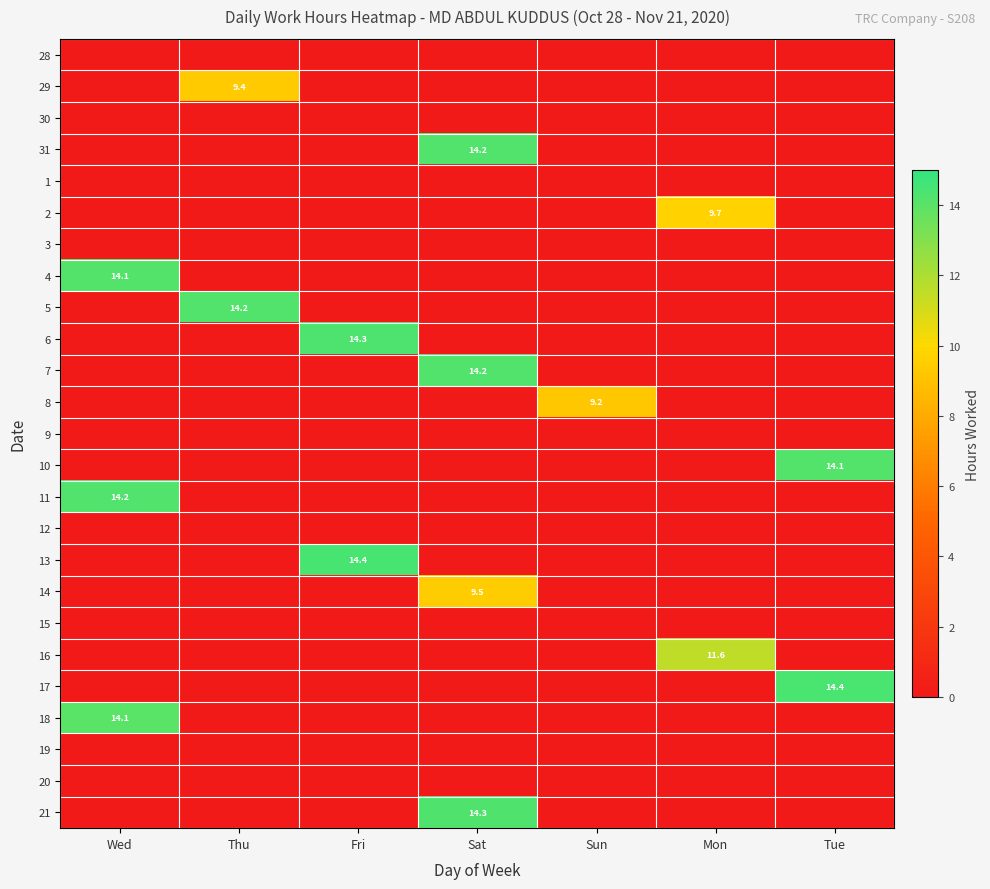

The value of 9 at Tue is 0.0. True or false?

True